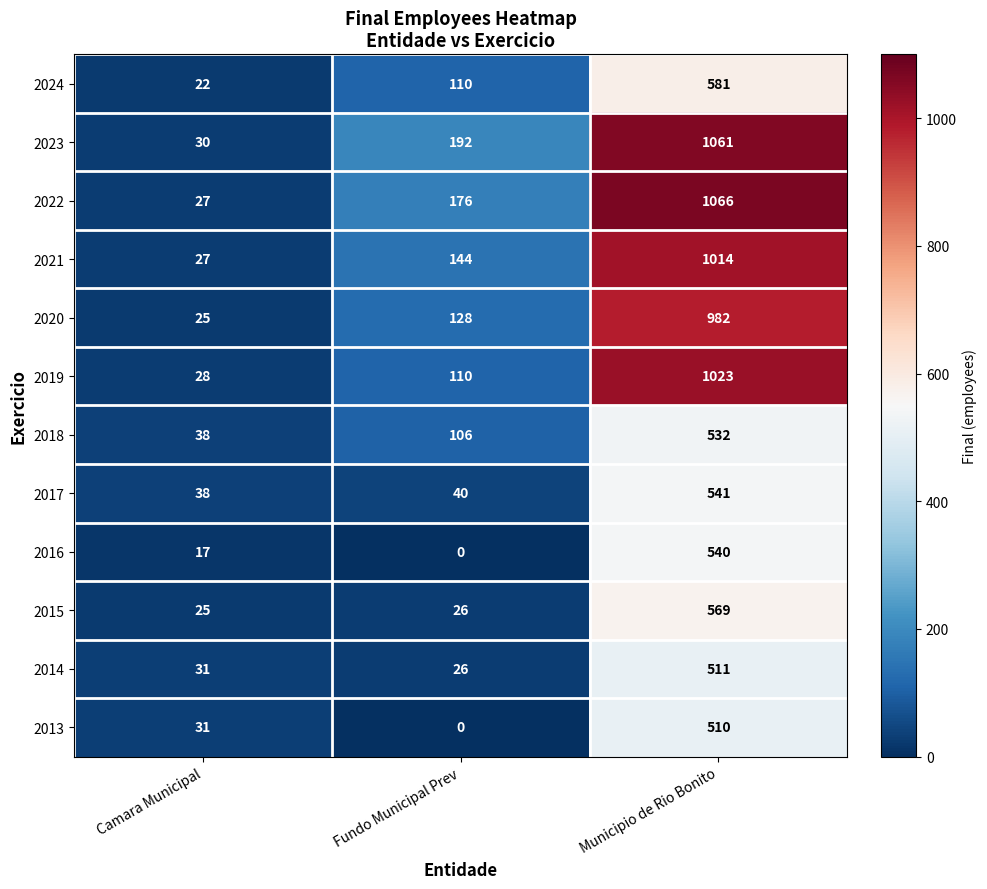

Is it true that 2014 equals 31 at Camara Municipal?

True